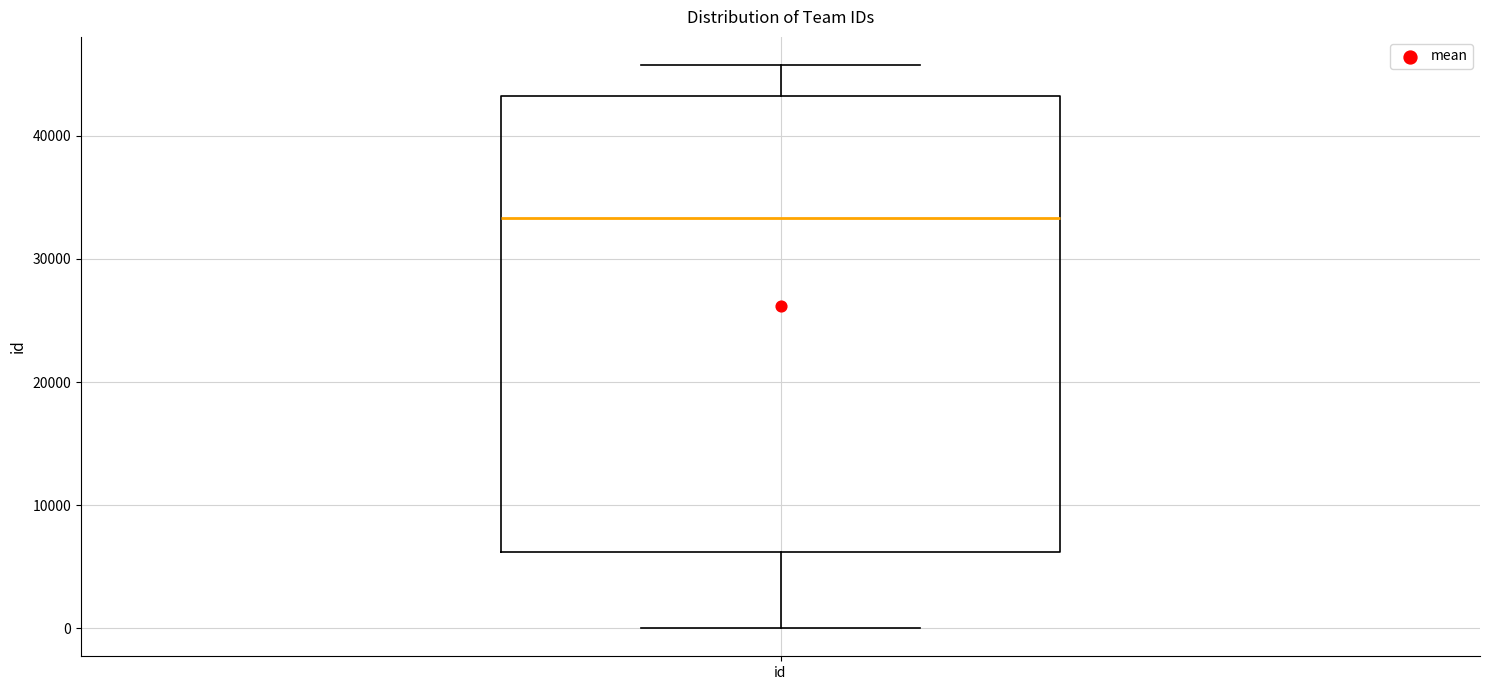

Transcribe this box plot: give where the median line is, the range the box spans, and where the two whiskers end, as read against the y-axis. The values are not printed on the chart, so give them approximately, as read against the axis.

median 33000, box 6000 to 43000, whiskers 0 to 46000